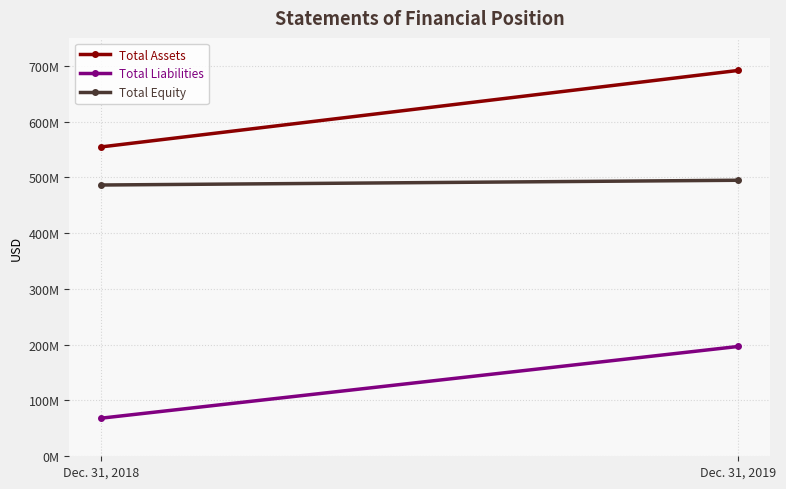

What is the difference between the maximum and minimum values in the Total Assets series?

137095000